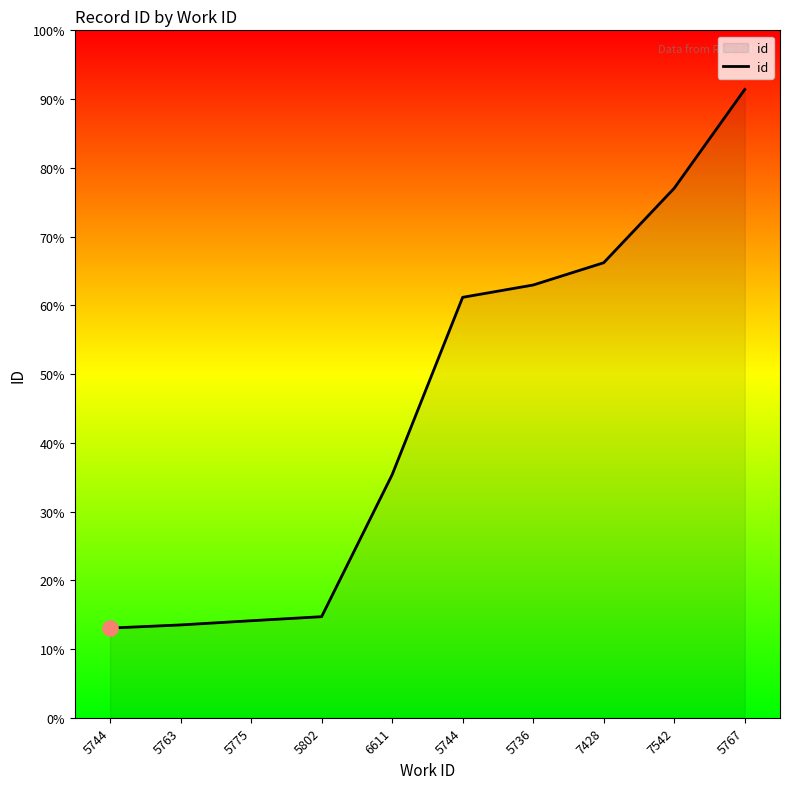

Does the chart have visible grid lines?

No